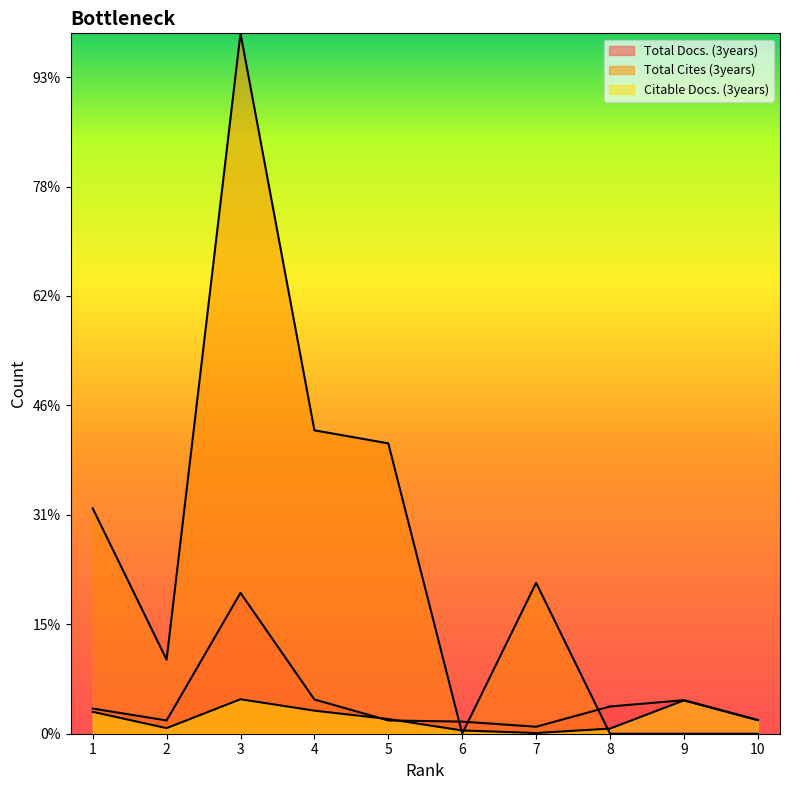

Where is Total Cites (3years) nearest to the value 1600?

4